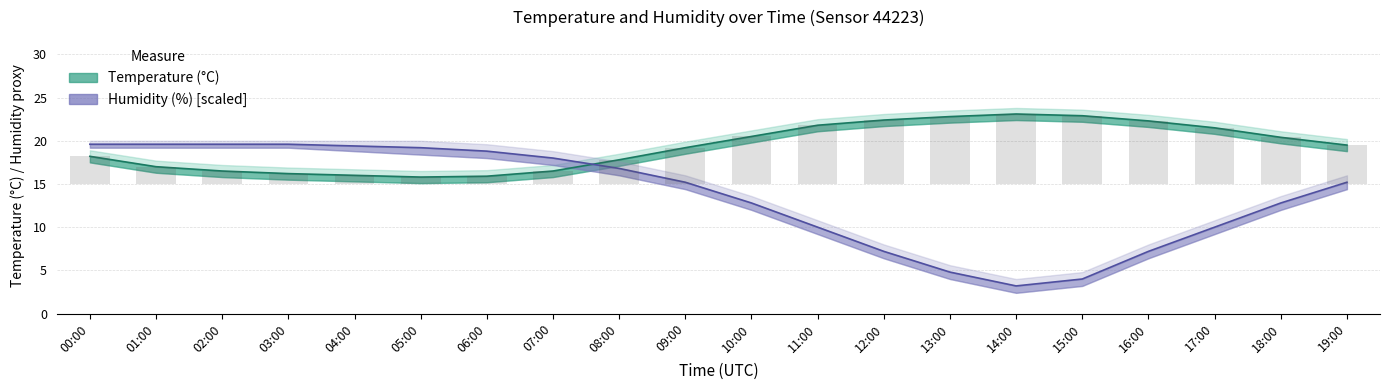

Are the bars grouped side by side (vs. stacked)?

Yes